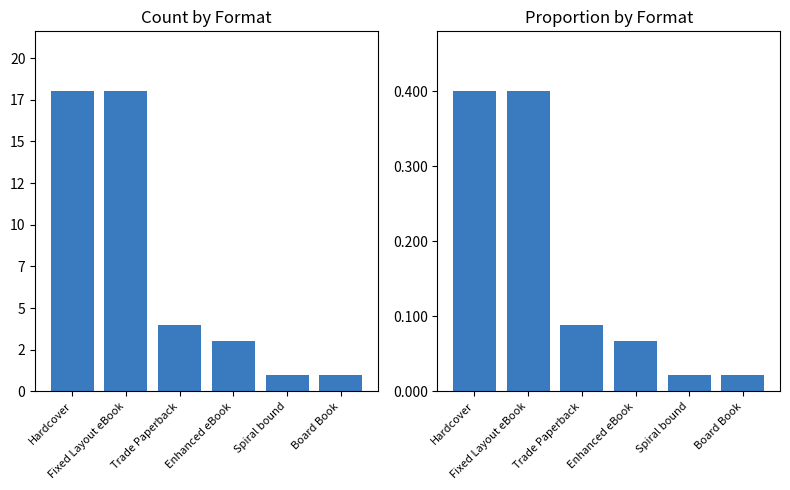

What is the label of the 3rd bar from the left?

Trade Paperback